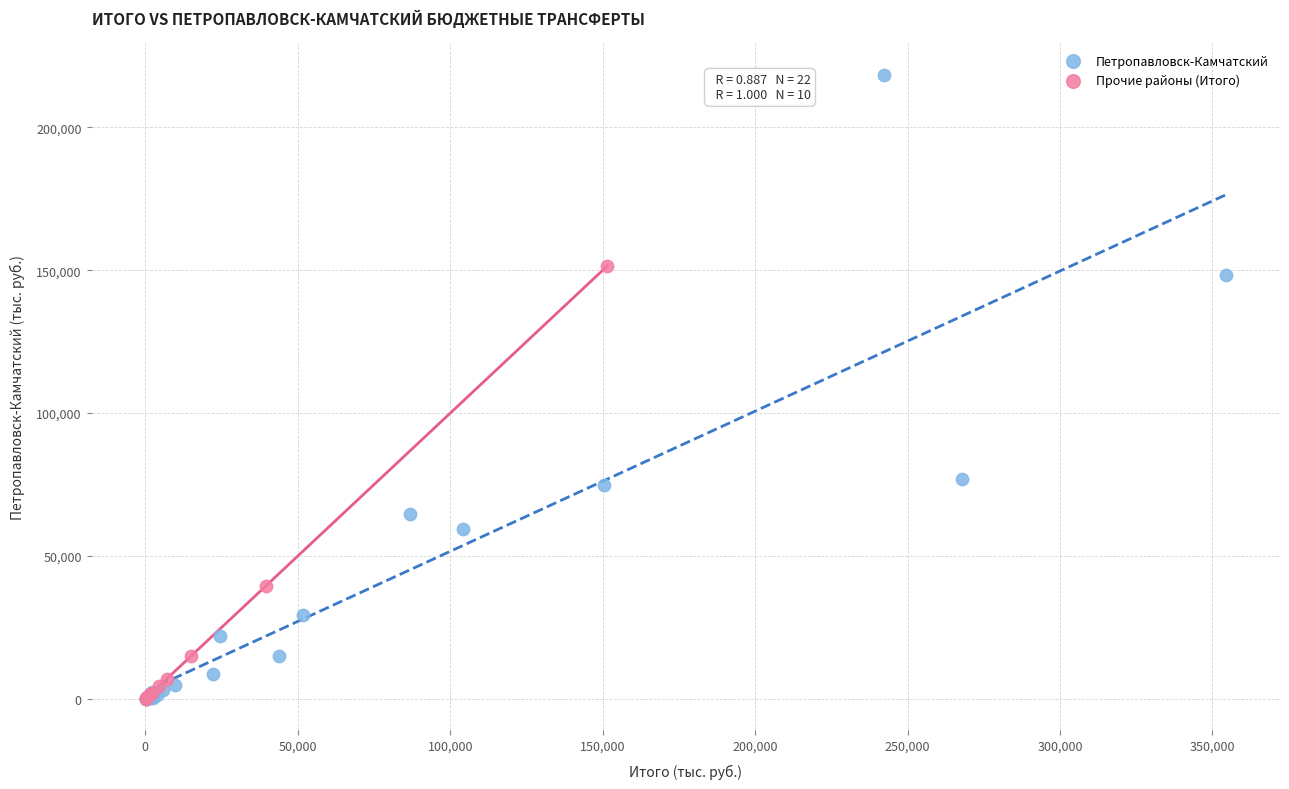

Which series contains the highest Y value?

Петропавловск-Камчатский